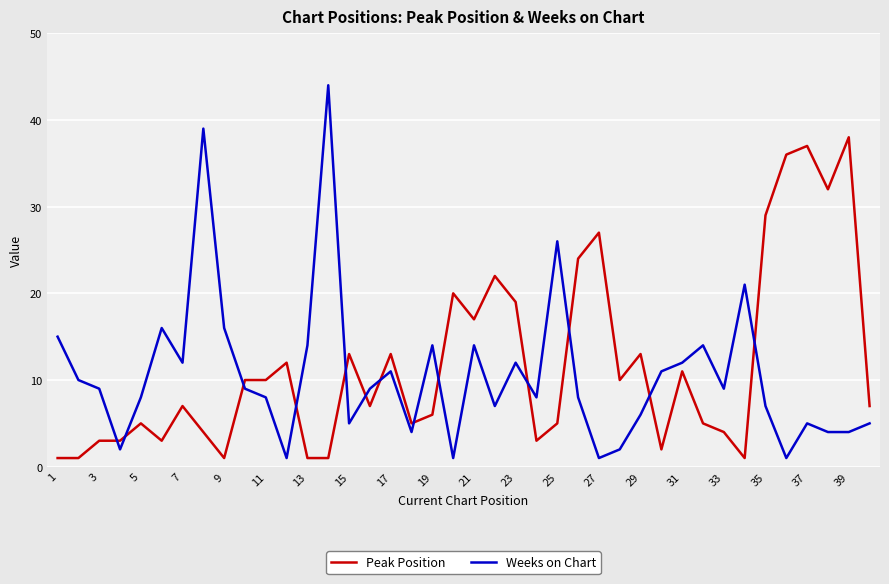

How many lines are shown in the chart?

2